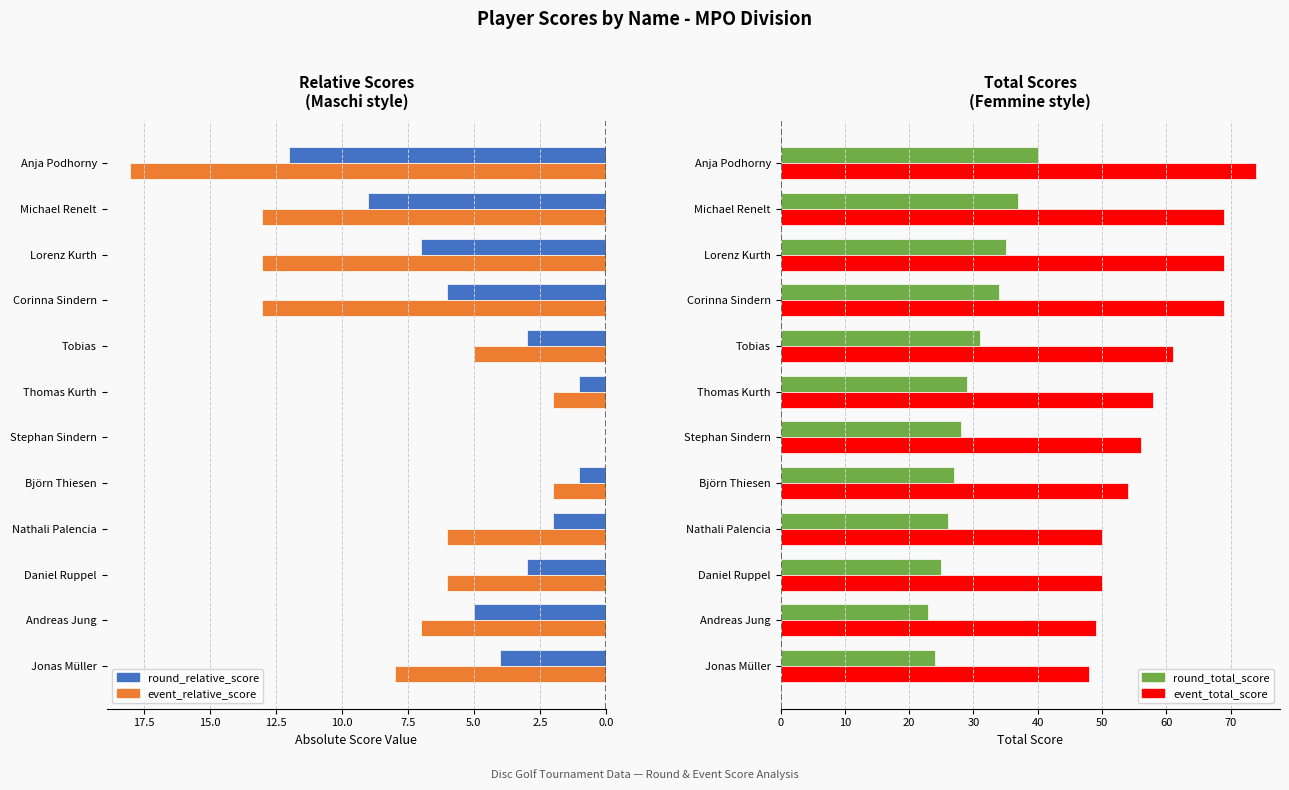

The value of event_relative_score at Lorenz Kurth is 22. True or false?

False